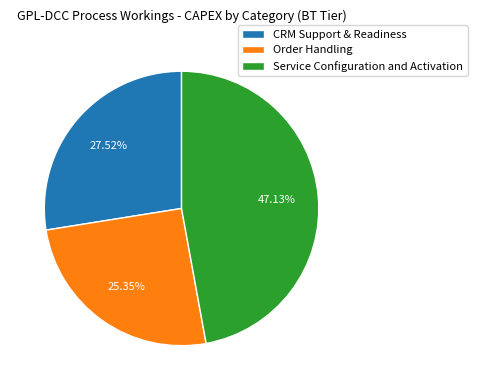

To the nearest percent, what is the average slice percentage?

33%